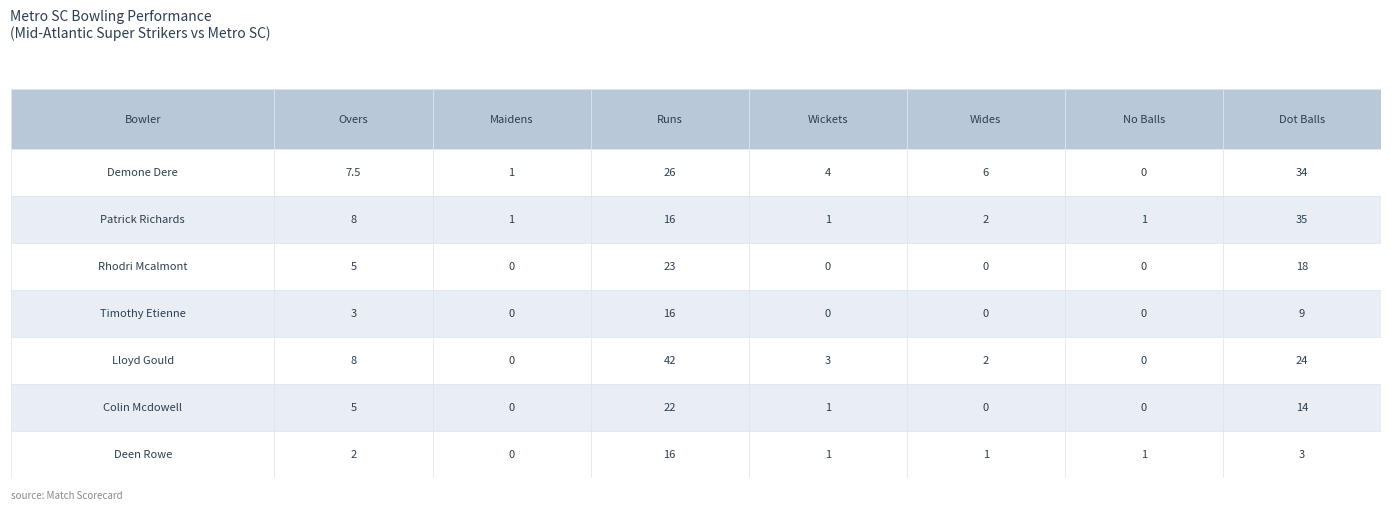

Between 3 and 6, which series saw the biggest shift?

Patrick Richards